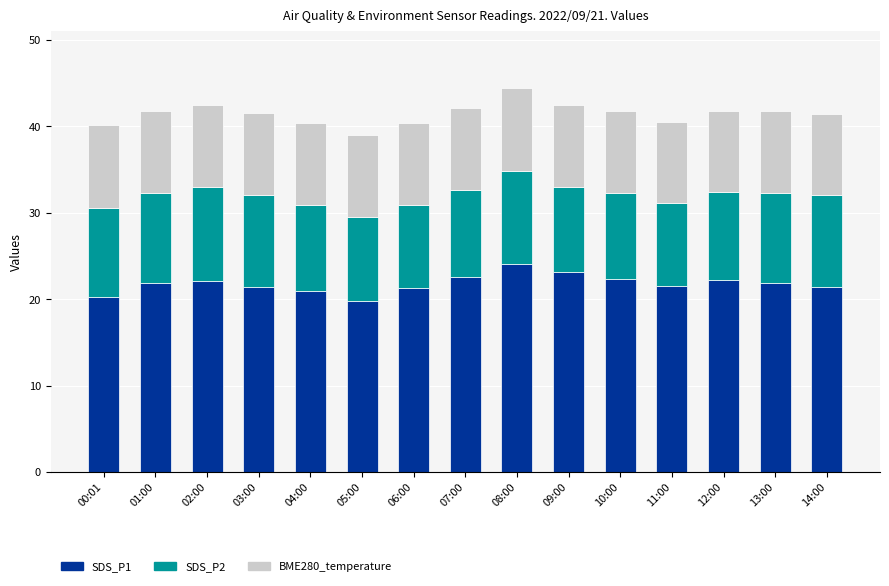

What is the total value across all series at 08:00?

44.4